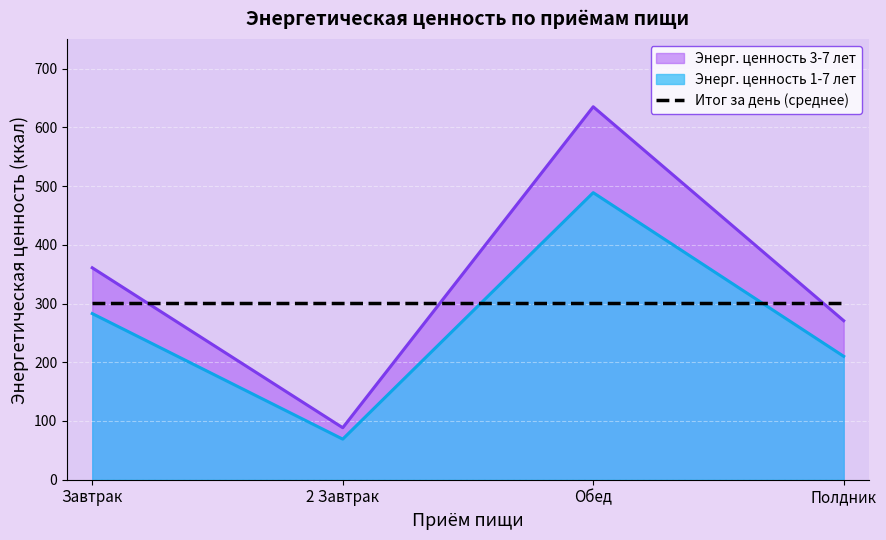

How many lines are shown in the chart?

3